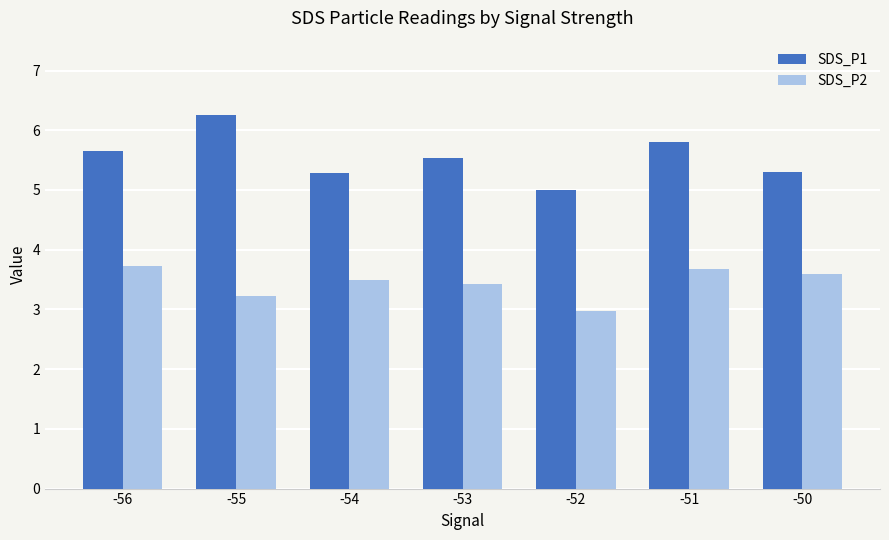

Count the SDS_P1 values in the range 5 to 6.

6